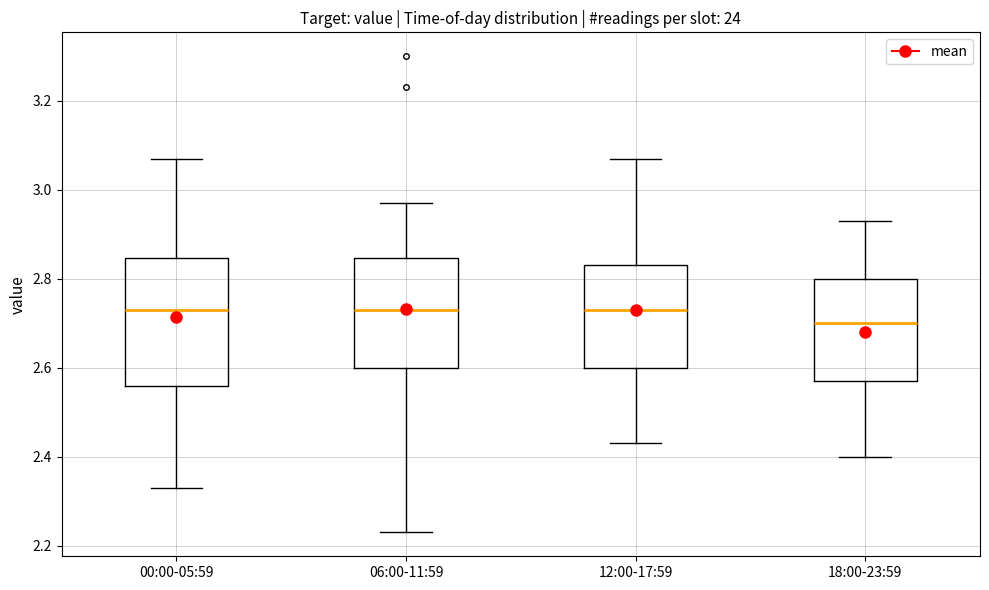

Reading left to right, transcribe this box plot: for each box, give where its median line is, the range the box spans, and where its two whiskers end, as read against the y-axis. The values are not printed on the chart, so give them approximately, as read against the axis.

00:00-05:59: median 2.74, box 2.56 to 2.84, whiskers 2.34 to 3.08
06:00-11:59: median 2.74, box 2.60 to 2.84, whiskers 2.24 to 2.98
12:00-17:59: median 2.74, box 2.60 to 2.84, whiskers 2.44 to 3.08
18:00-23:59: median 2.70, box 2.58 to 2.80, whiskers 2.40 to 2.94